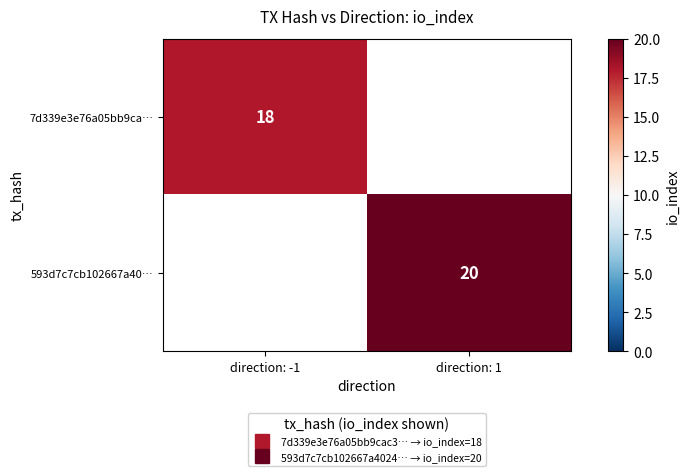

How many data points does each series have?

2